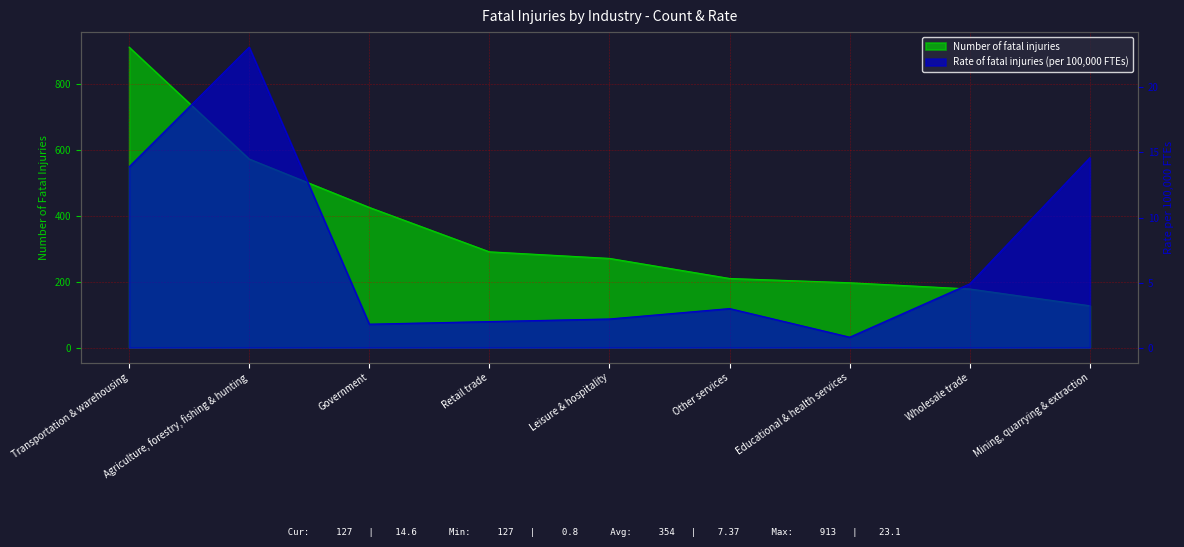

True or false: Number of fatal injuries and Rate of fatal injuries (per 100,000 FTEs) intersect in this chart.

False